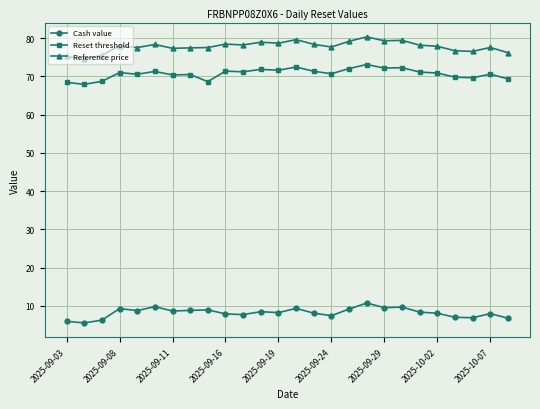

True or false: Reference price and Cash value cross at least once.

False